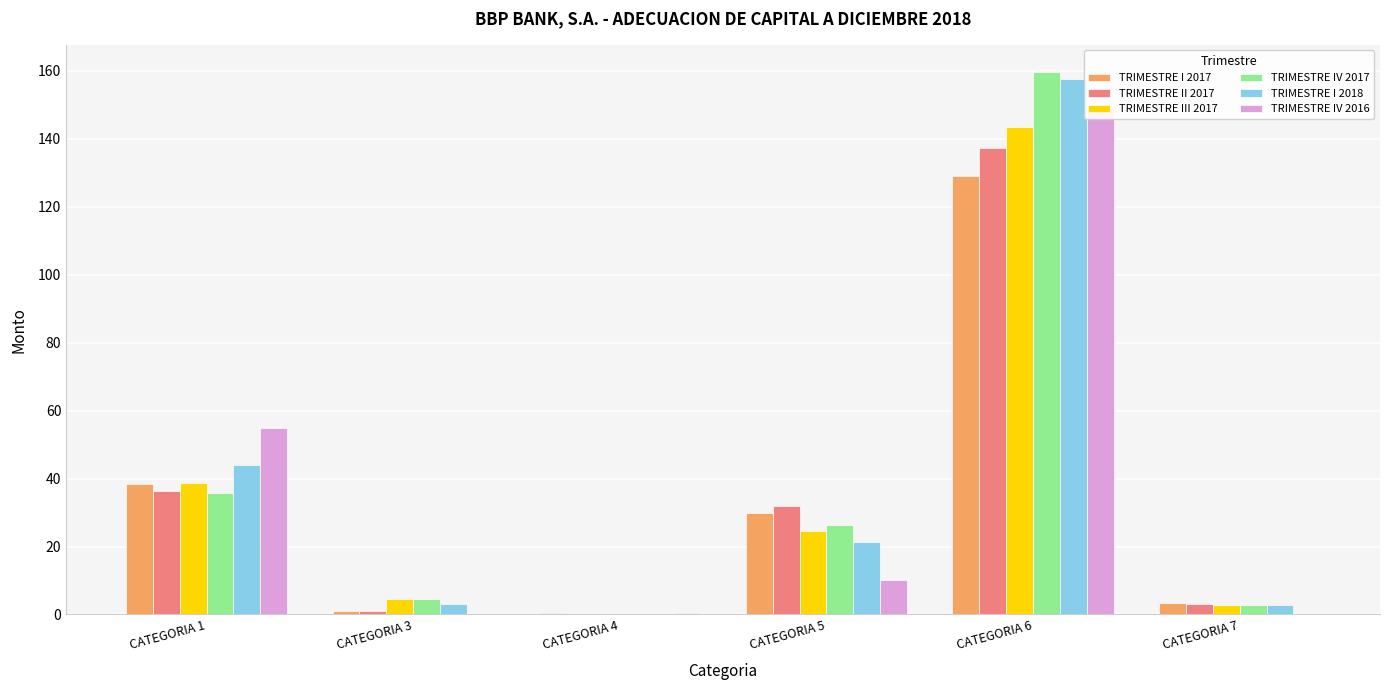

How many data points in TRIMESTRE III 2017 are less than 24?

3